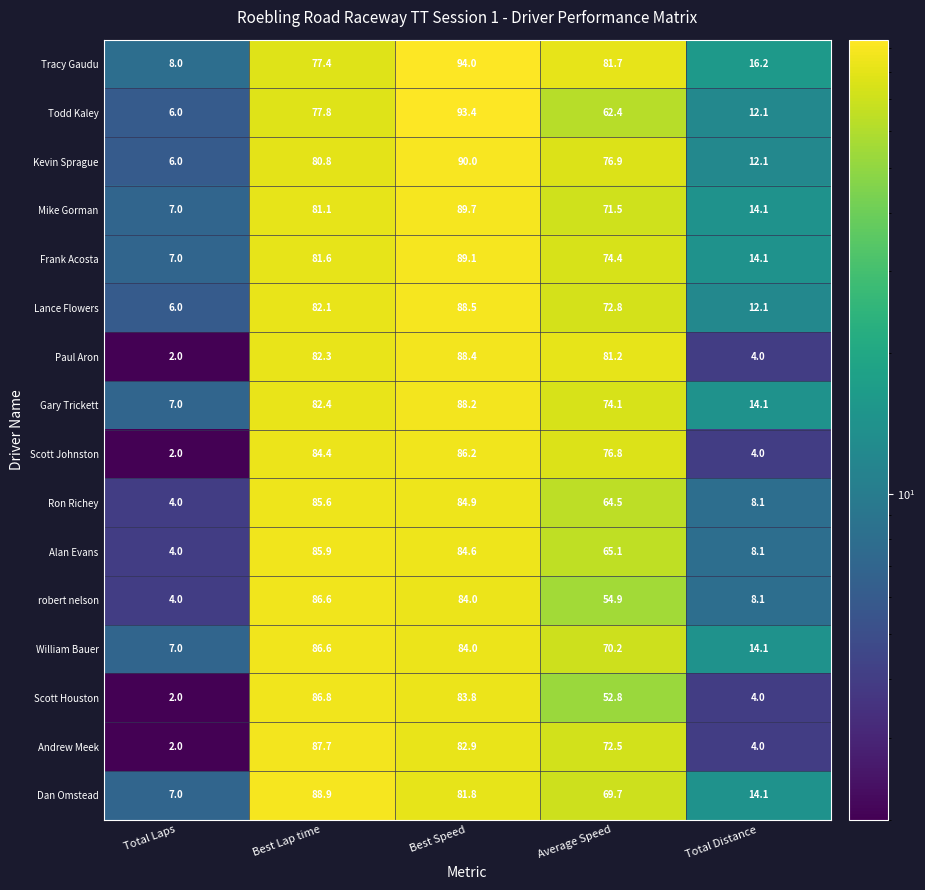

What is the total value across all series at Average Speed?

1121.5